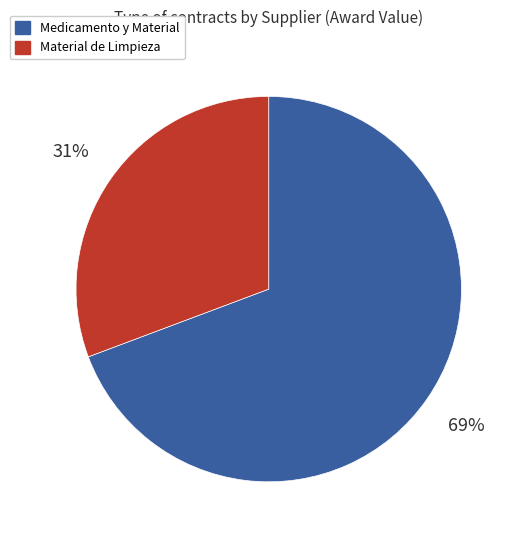

Is it true that Medicamento y Material is 77% of the pie?

False